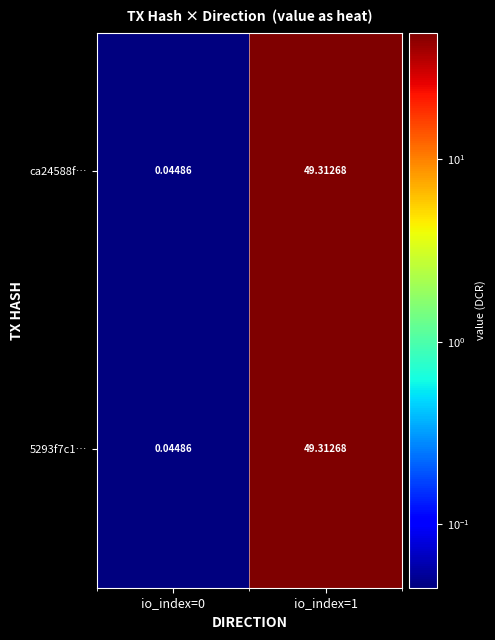

What is the total value across all series at io_index=0?

0.1